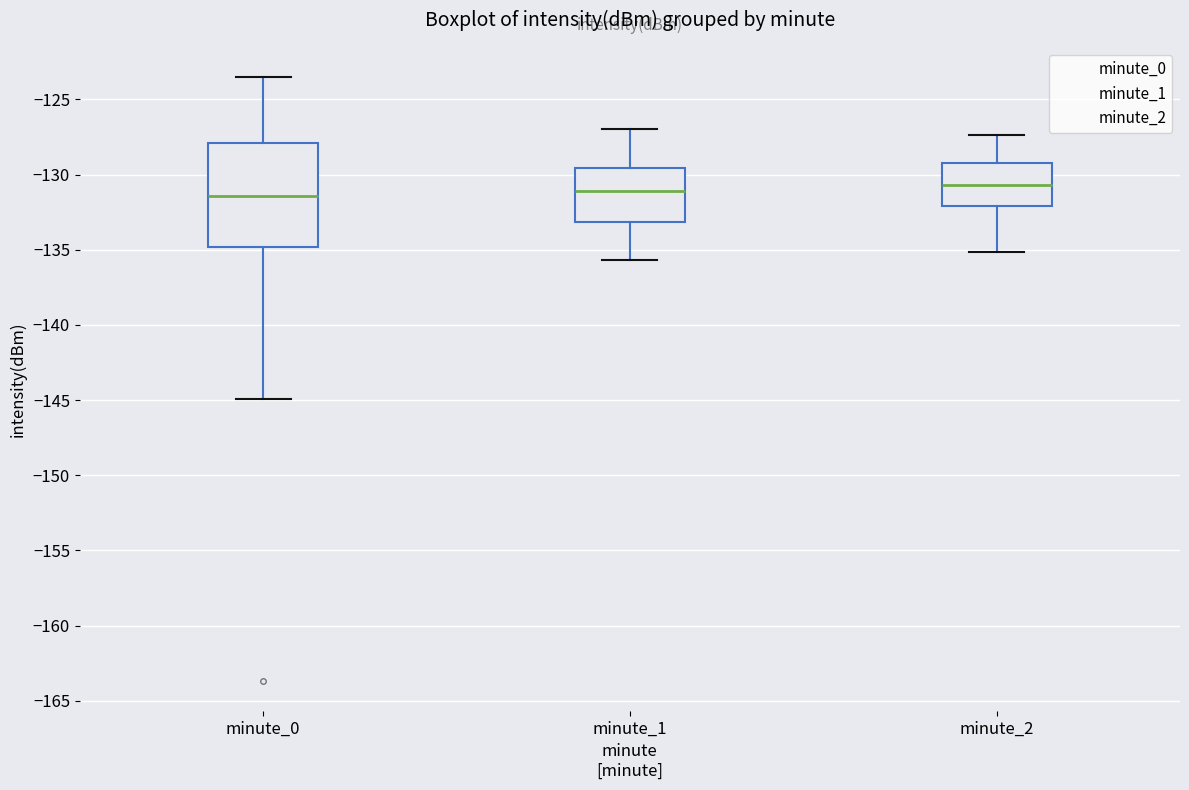

Where is the upper edge of the box for minute_1 on the y-axis? The values are not printed on the chart, so give them approximately, as read against the axis.

-129.5